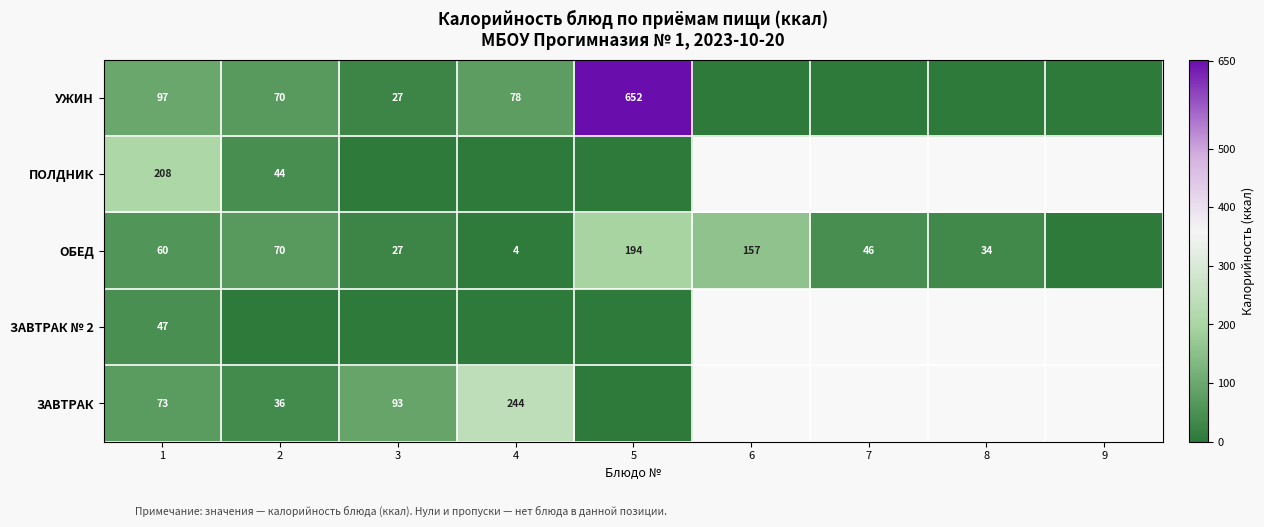

The value of ОБЕД at 7 is 46.0. True or false?

True